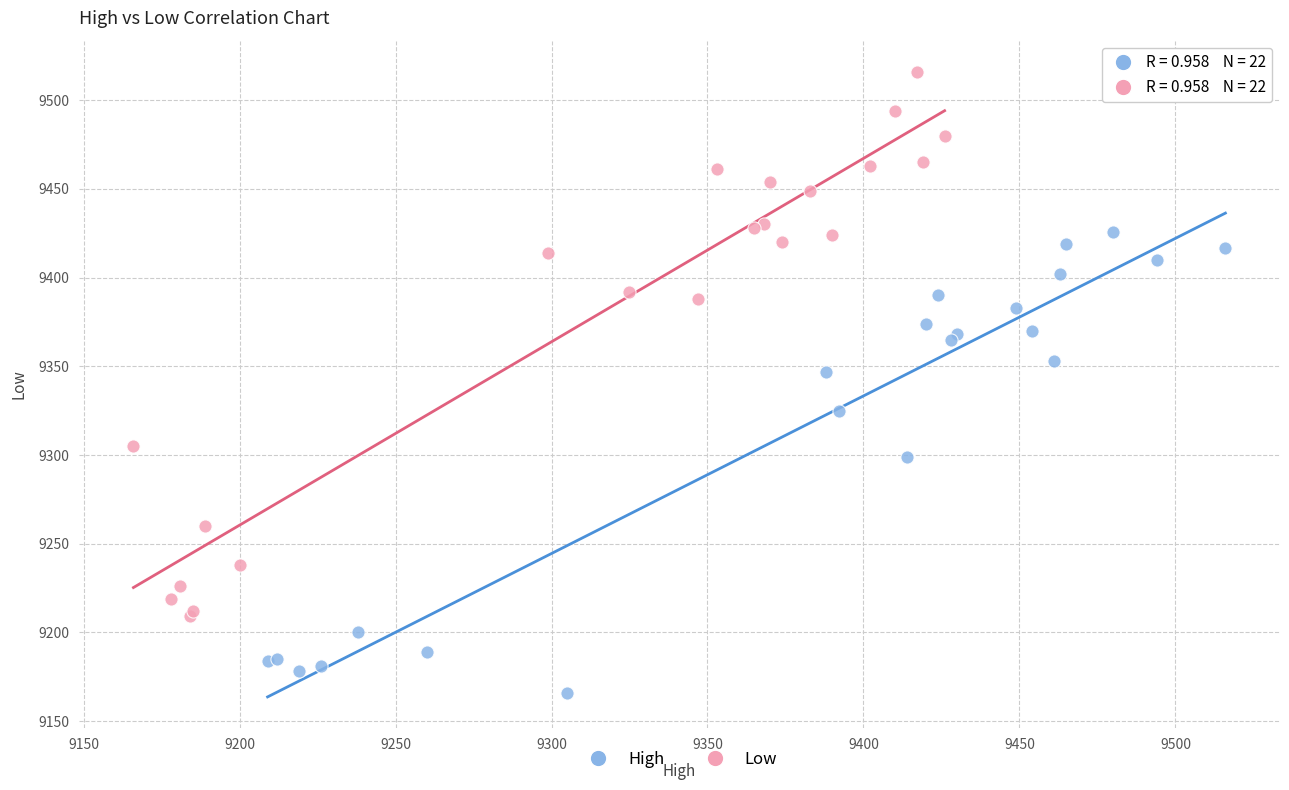

Which series contains the lowest Y value?

High